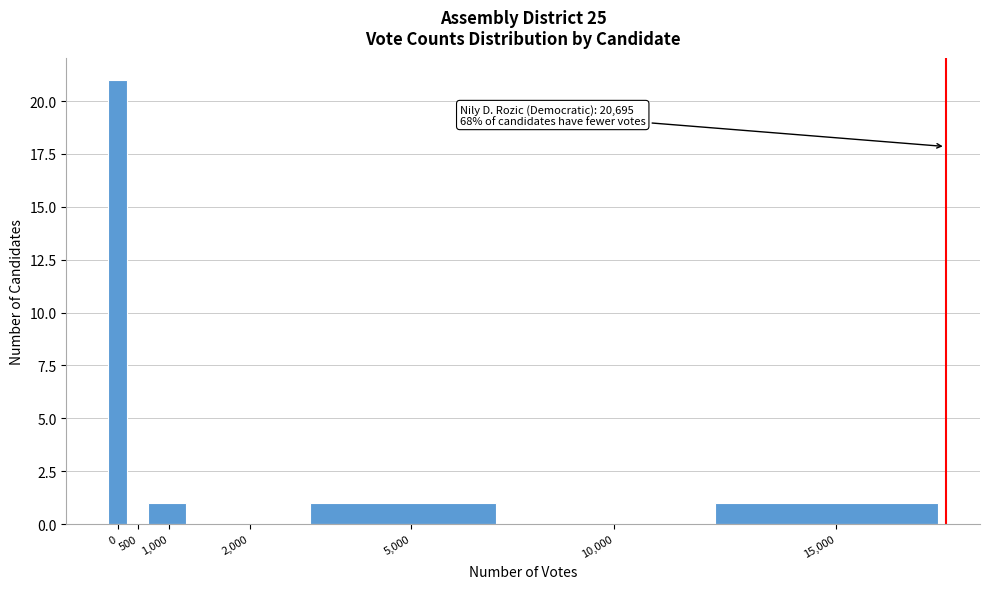

Reading left to right, transcribe all the data shown in this chart.

0=21	500=0	1,000=1	2,000=0	5,000=1	10,000=0	15,000=1